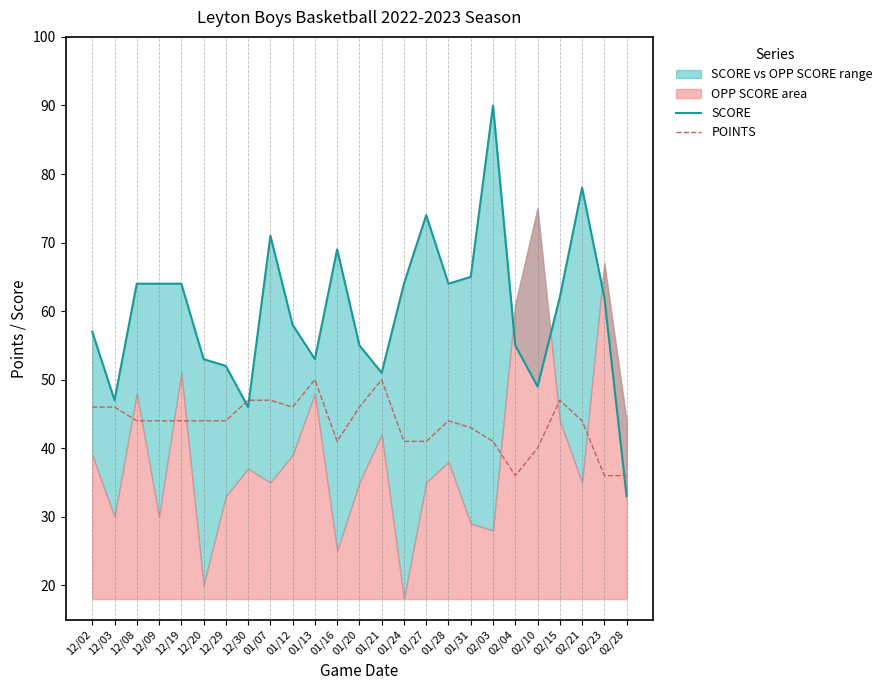

How many intersections are there between SCORE and POINTS?

3